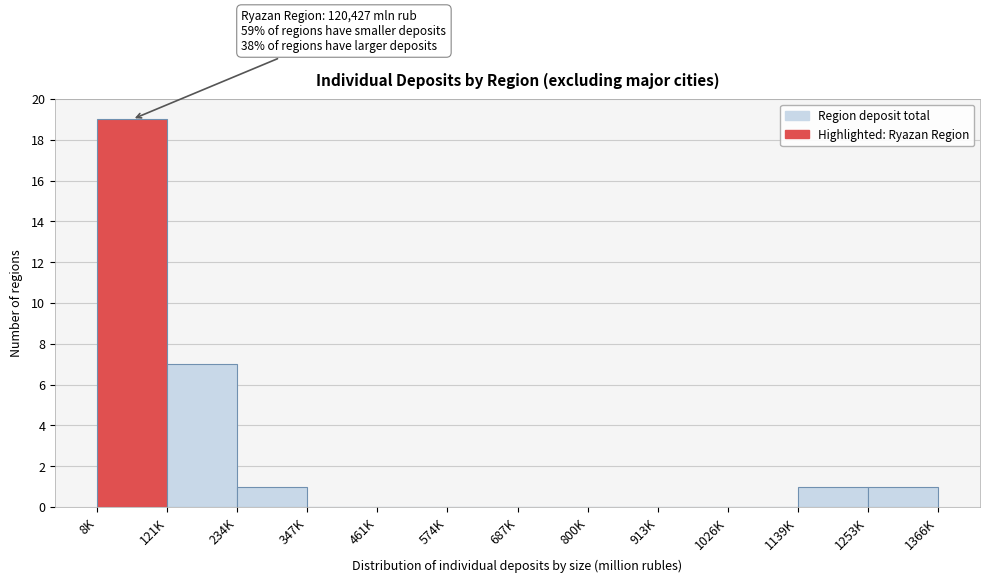

Reading left to right, extract all data points from this chart.

8K=19	121K=7	234K=1	347K=0	461K=0	574K=0	687K=0	800K=0	913K=0	1026K=0	1139K=1	1253K=1